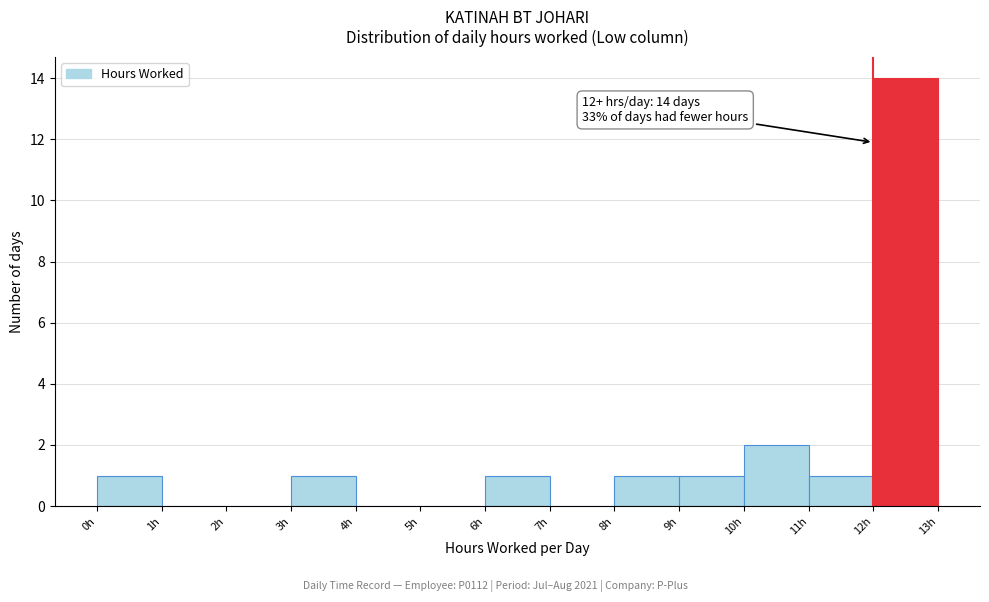

Which range on the x-axis has the tallest bar?

12 to 13